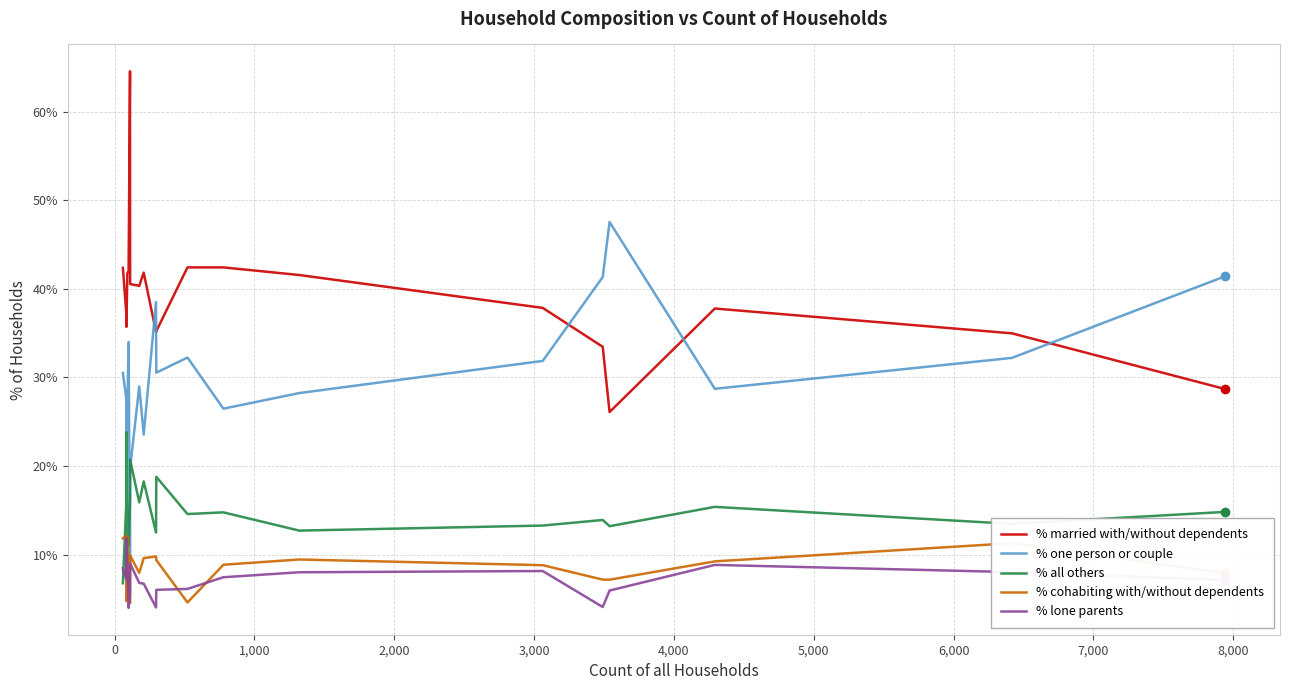

How many times do % all others and % cohabiting with/without dependents cross each other?

3